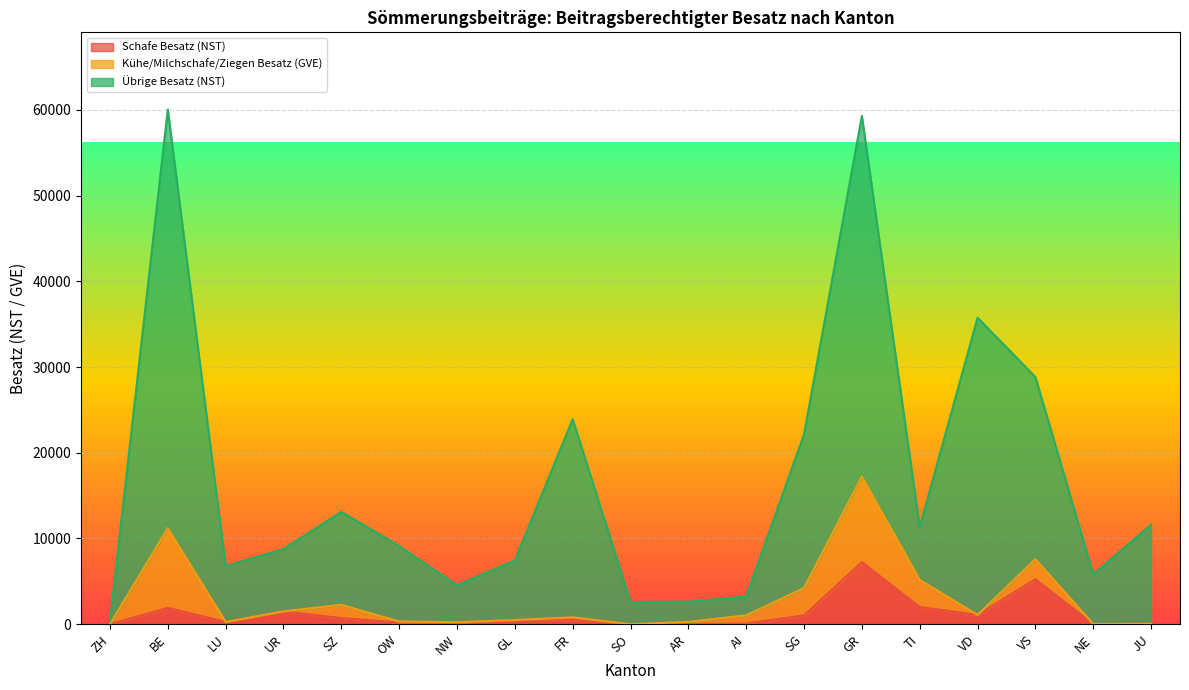

Where is the first local minimum for Schafe Besatz (NST)?

LU